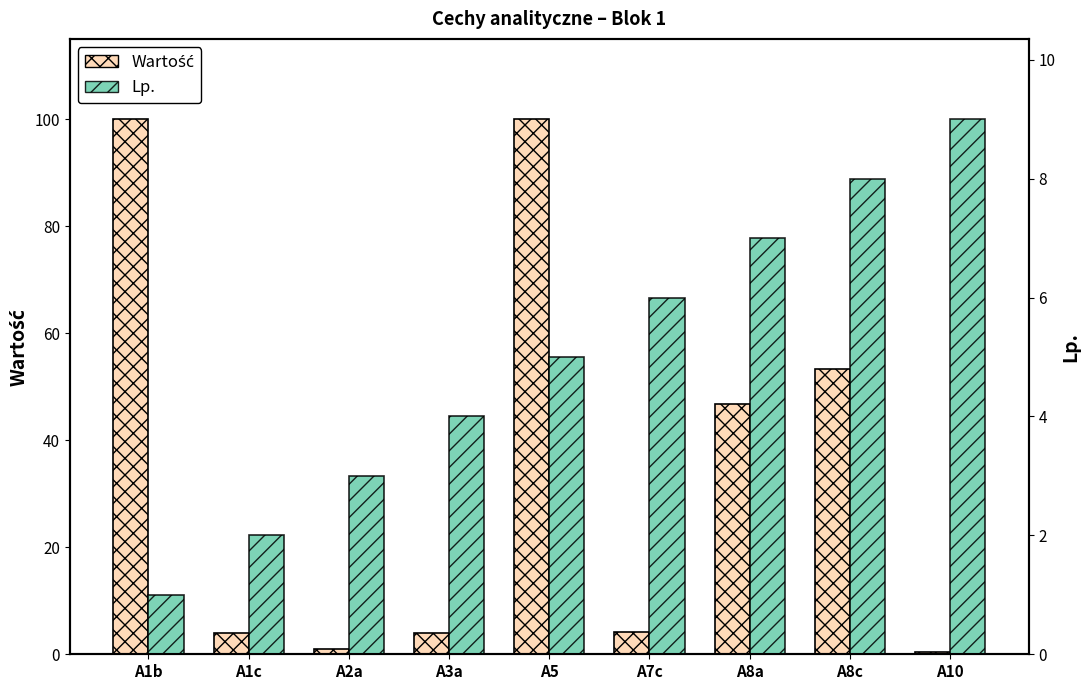

Between A1b and A8a, which series saw the biggest shift?

Wartość